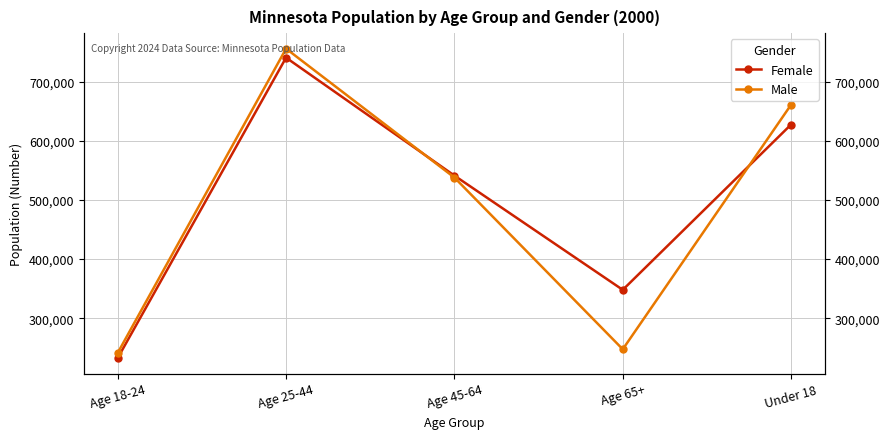

At how many categories does at least one series exceed 696654?

1